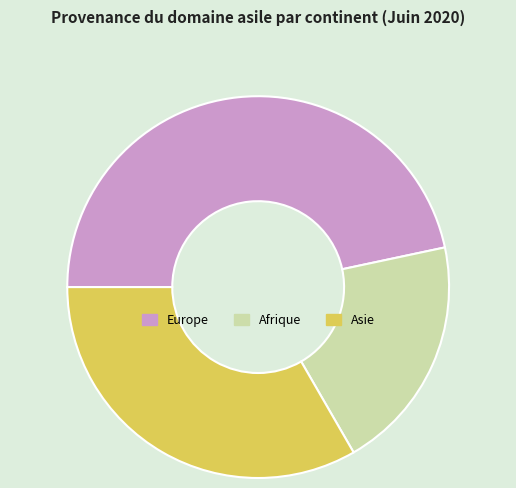

Is the sum of Europe and Asie greater than half?

Yes